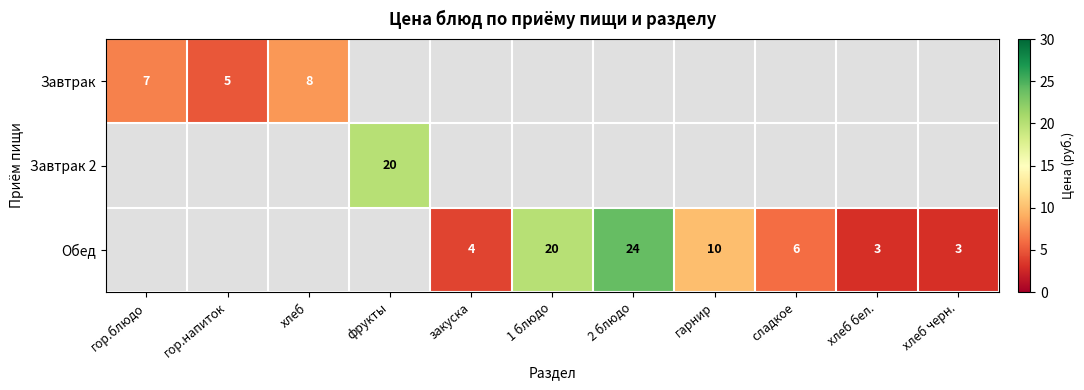

What is the minimum value shown in the chart?

3.0